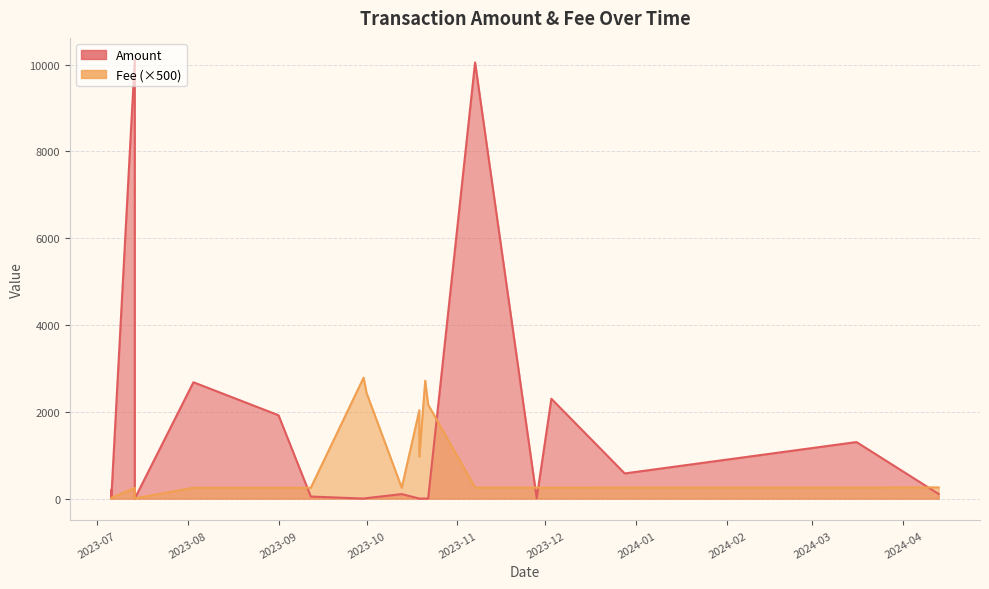

What is the label of the 7th point from the left?

2023-10-22